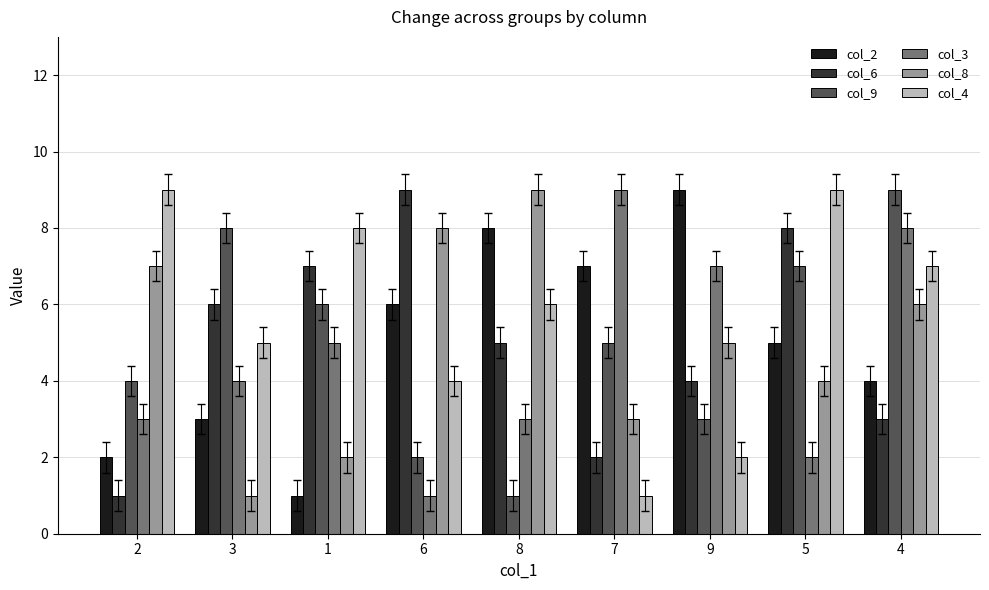

Reading left to right, what are all the values shown in this chart?

col_2: 2=2	3=3	1=1	6=6	8=8	7=7	9=9	5=5	4=4
col_6: 2=1	3=6	1=7	6=9	8=5	7=2	9=4	5=8	4=3
col_9: 2=4	3=8	1=6	6=2	8=1	7=5	9=3	5=7	4=9
col_3: 2=3	3=4	1=5	6=1	8=3	7=9	9=7	5=2	4=8
col_8: 2=7	3=1	1=2	6=8	8=9	7=3	9=5	5=4	4=6
col_4: 2=9	3=5	1=8	6=4	8=6	7=1	9=2	5=9	4=7